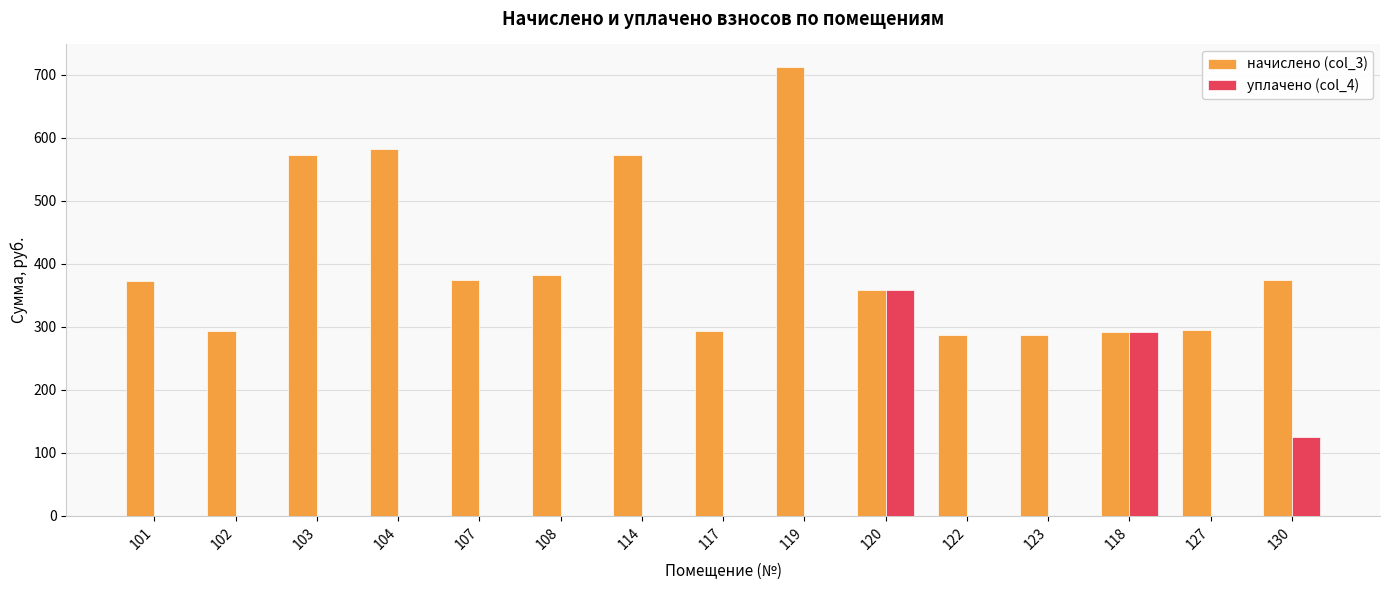

How many groups of bars are there?

15